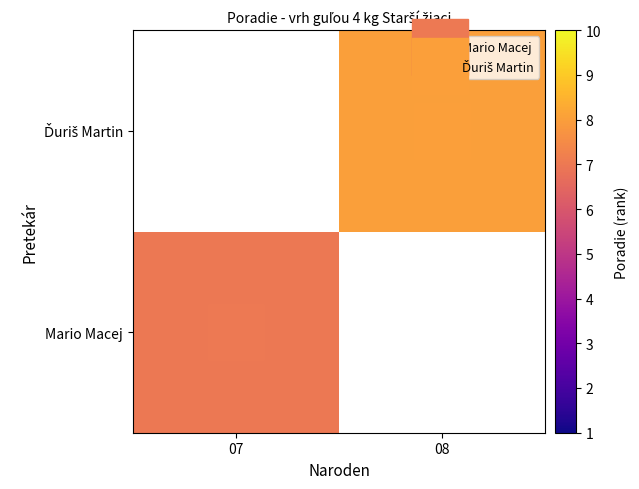

Which has a higher value, 07 or 08?

08